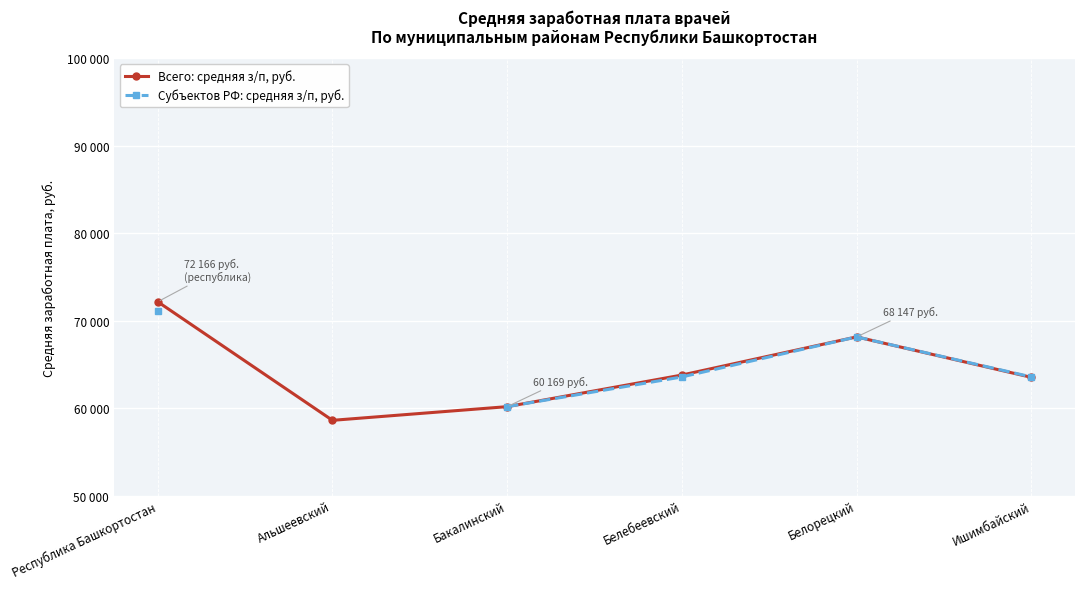

At which label does Всего: средняя з/п, руб. first exceed 63783?

Республика Башкортостан